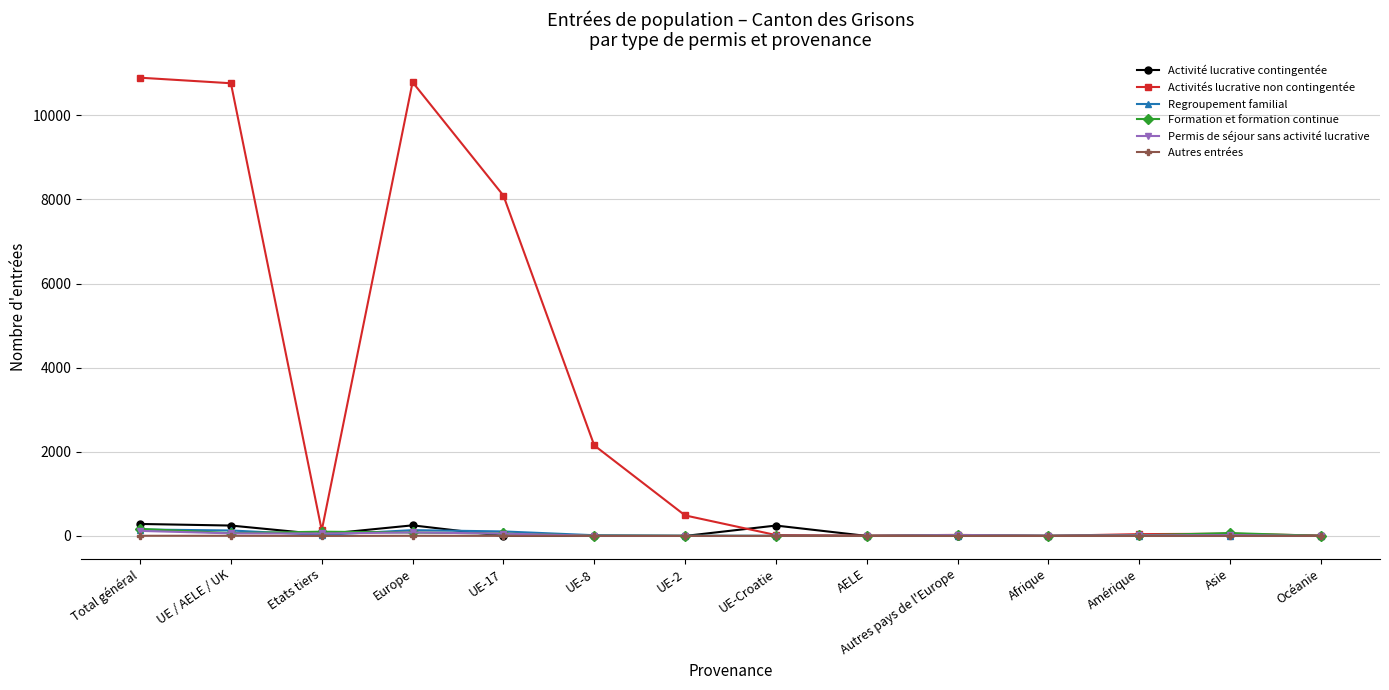

At which label is Activités lucrative non contingentée closest to 5447?

UE-17